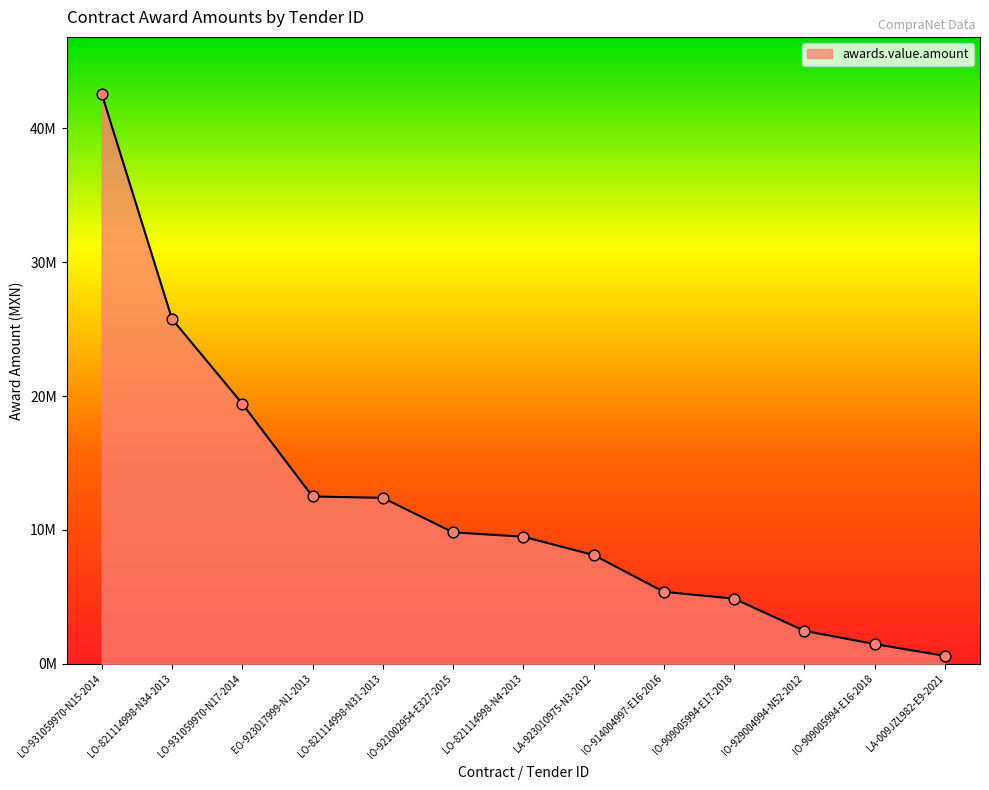

What is the change in value from LO-821114998-N31-2013 to IO-921002954-E327-2015?

-2577393.0